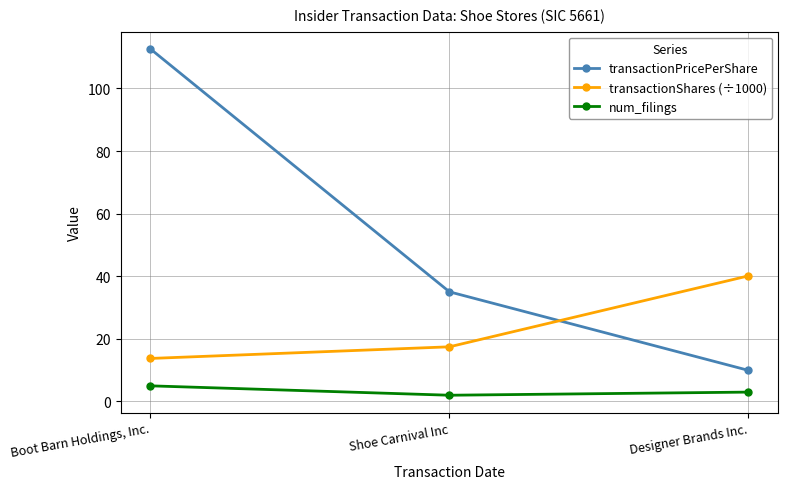

What is the sum of all num_filings values?

10.0